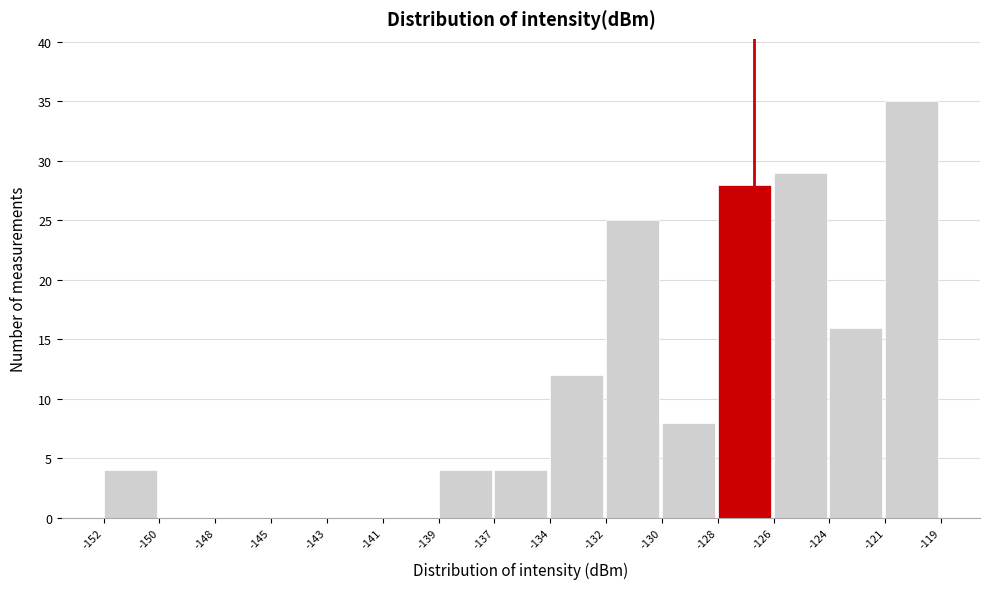

Reading right to left, what are all the values shown in this chart?

-121=35	-124=16	-126=29	-128=28	-130=8	-132=25	-134=12	-137=4	-139=4	-141=0	-143=0	-145=0	-148=0	-150=0	-152=4